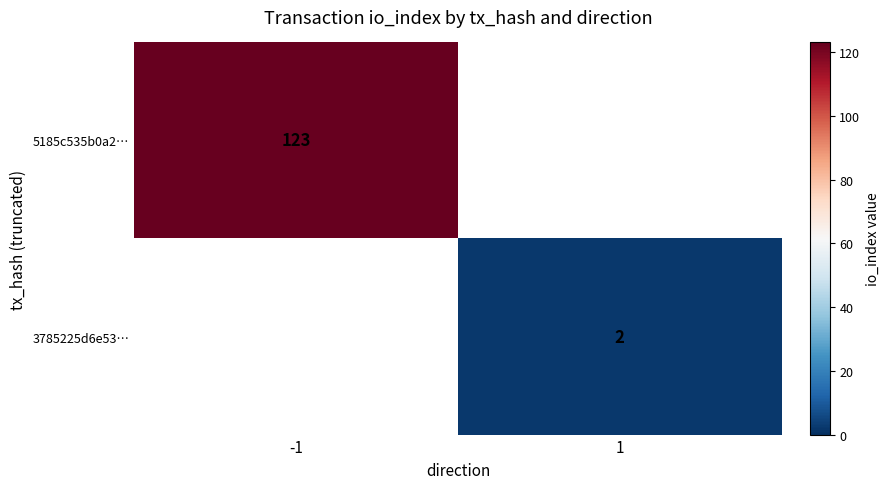

The value of 3785225d6e53… at 1 is 2. True or false?

True